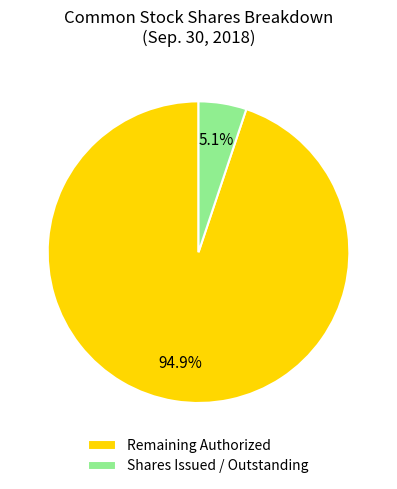

Is the sum of Shares Issued / Outstanding and Remaining Authorized greater than half?

Yes